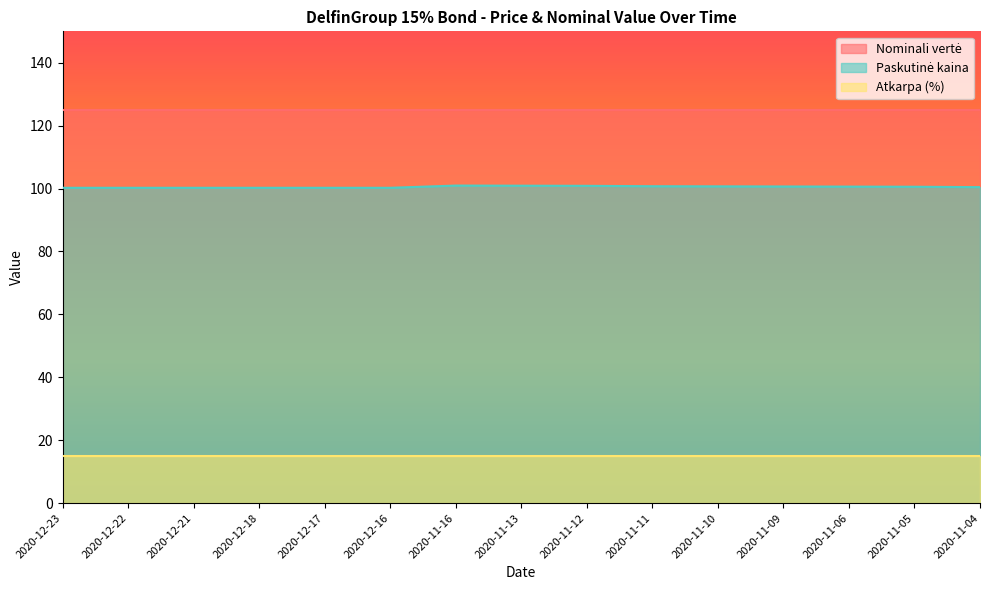

Reading left to right, extract all data points from this chart.

Nominali vertė: 125.0	125.0	125.0	125.0	125.0	125.0	125.0	125.0	125.0	125.0	125.0	125.0	125.0	125.0	125.0
Paskutinė kaina: 100.2	100.2	100.2	100.2	100.2	100.2	101.0	100.9	100.9	100.8	100.7	100.7	100.6	100.6	100.5
Atkarpa (%): 15.0	15.0	15.0	15.0	15.0	15.0	15.0	15.0	15.0	15.0	15.0	15.0	15.0	15.0	15.0